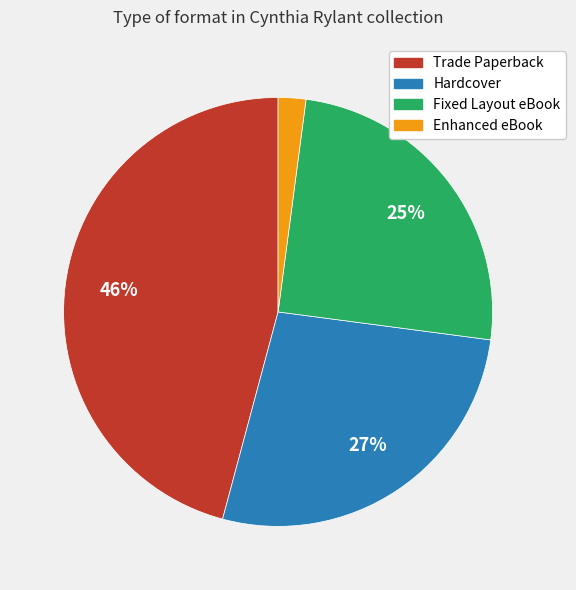

True or false: Fixed Layout eBook accounts for 25% of the total.

True